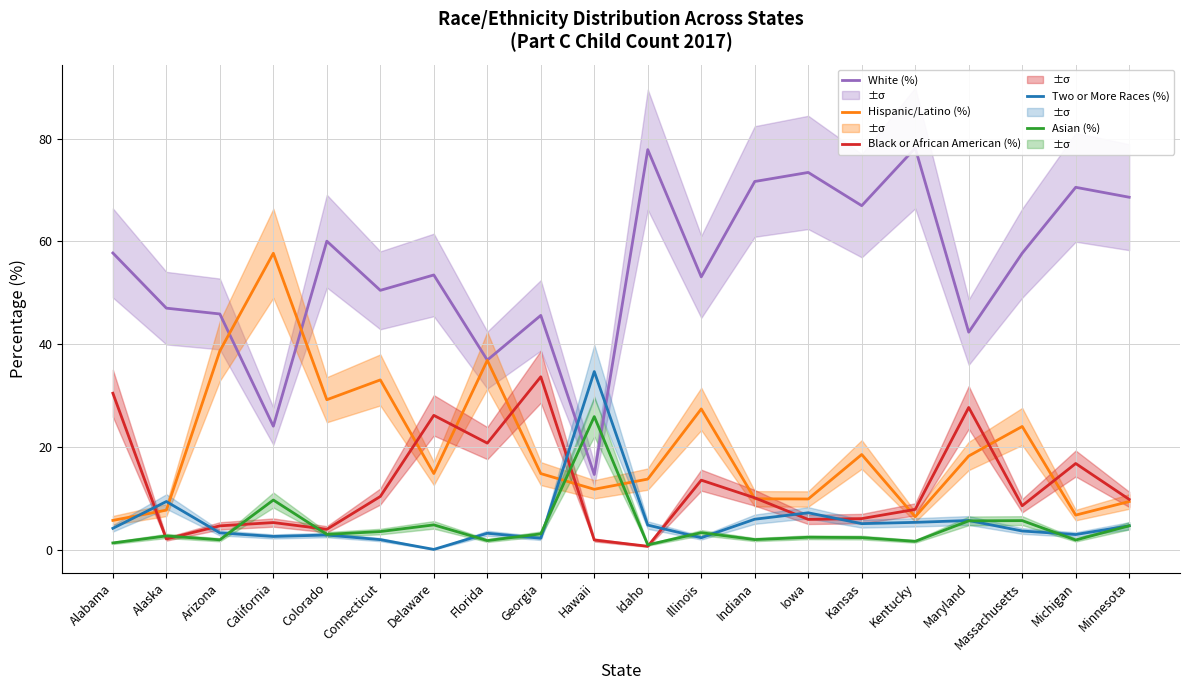

How many data points in Hispanic/Latino (%) are above 14?

11